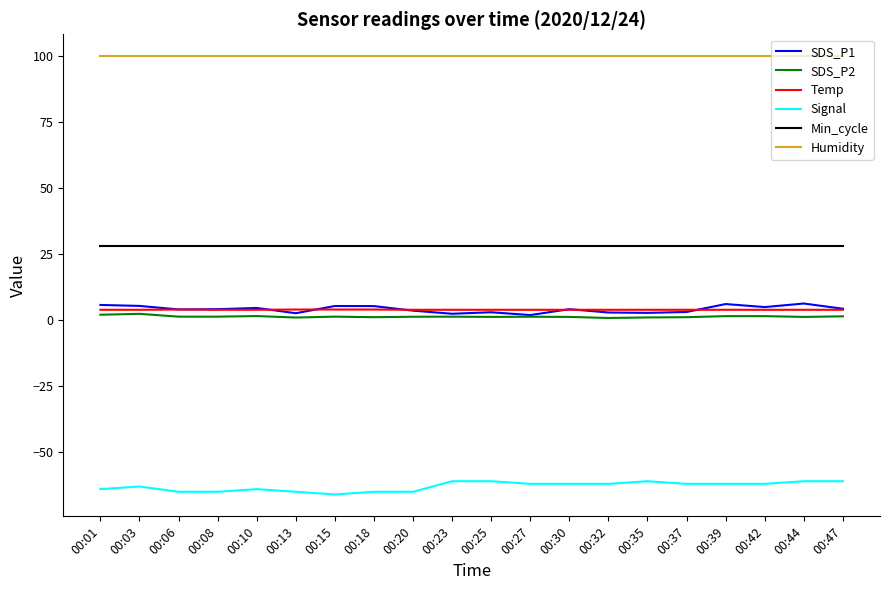

What is the maximum value shown in the chart?

99.9